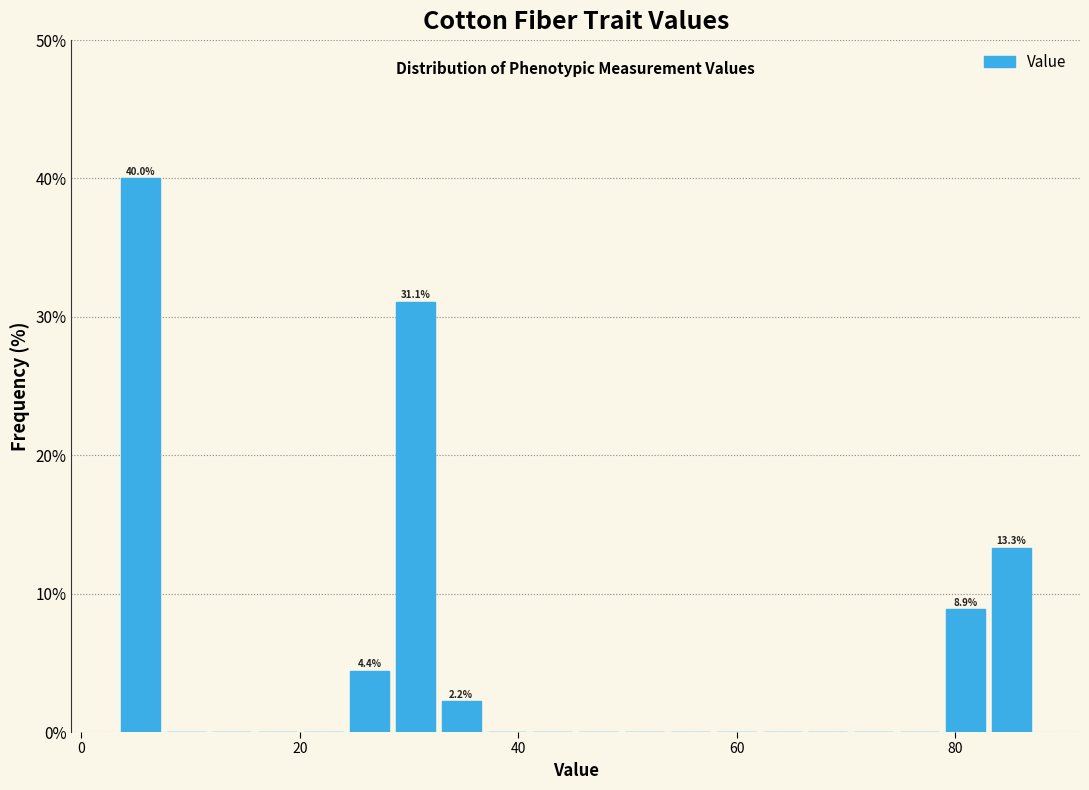

Read against the x-axis, roughly where is the centre of the tallest bar?

6